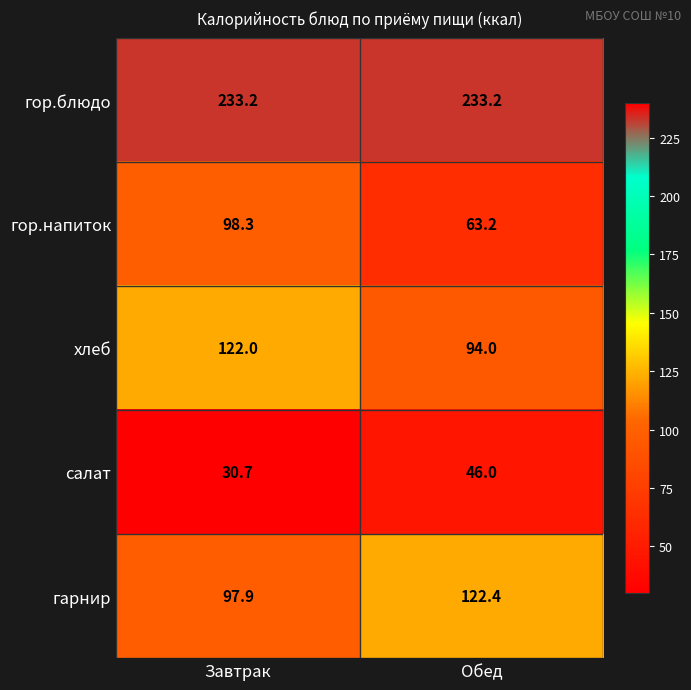

Reading left to right, extract all data points from this chart.

гор.блюдо: 233.2	233.2
гор.напиток: 98.3	63.2
хлеб: 122.0	94.0
салат: 30.7	46.0
гарнир: 97.9	122.4